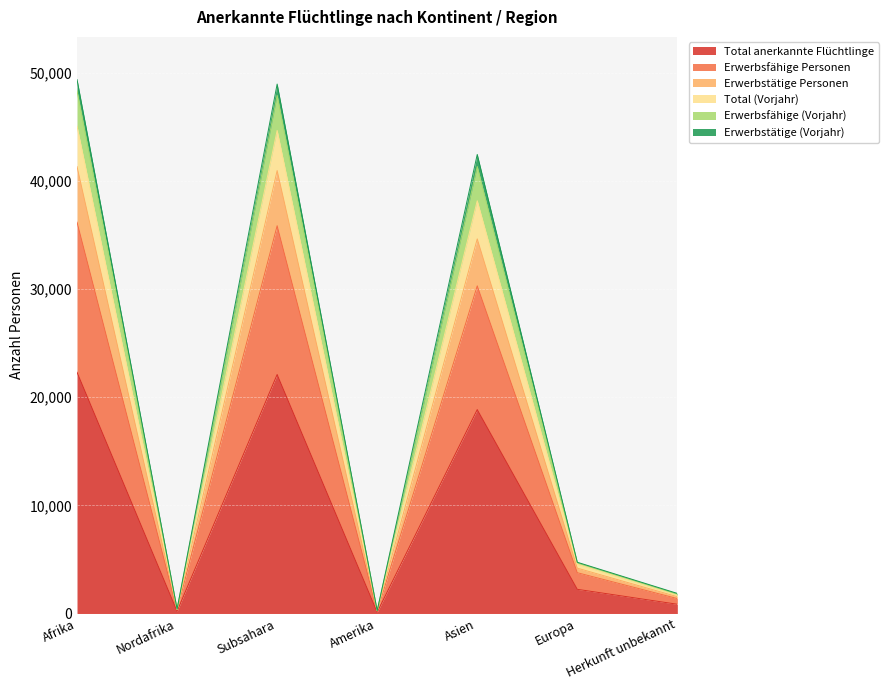

What are all the series names shown in the legend?

Total anerkannte Flüchtlinge, Erwerbsfähige Personen, Erwerbstätige Personen, Total (Vorjahr), Erwerbsfähige (Vorjahr), Erwerbstätige (Vorjahr)